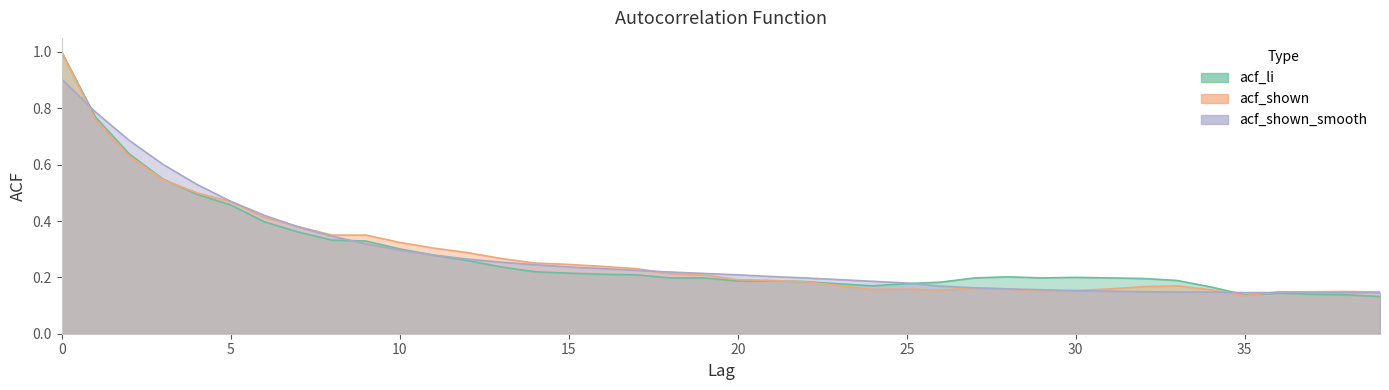

Where is acf_shown nearest to the value 0?

35